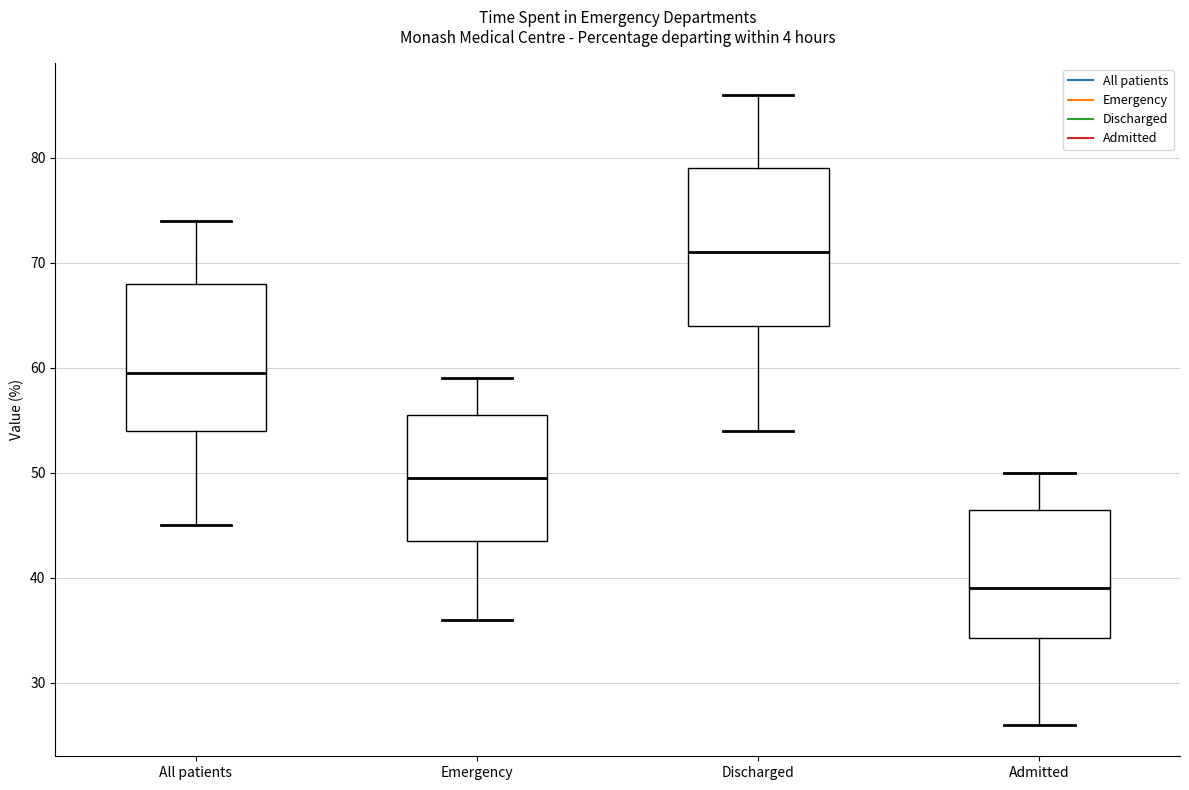

Which box is the tallest, from its lower edge to its upper edge?

Discharged